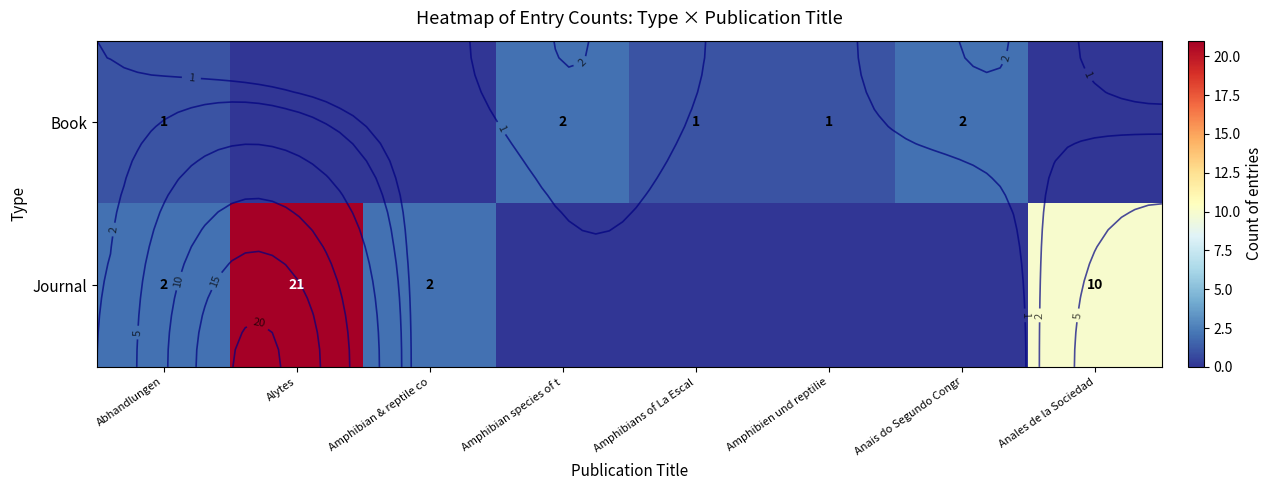

Which series has the widest spread of values?

Journal